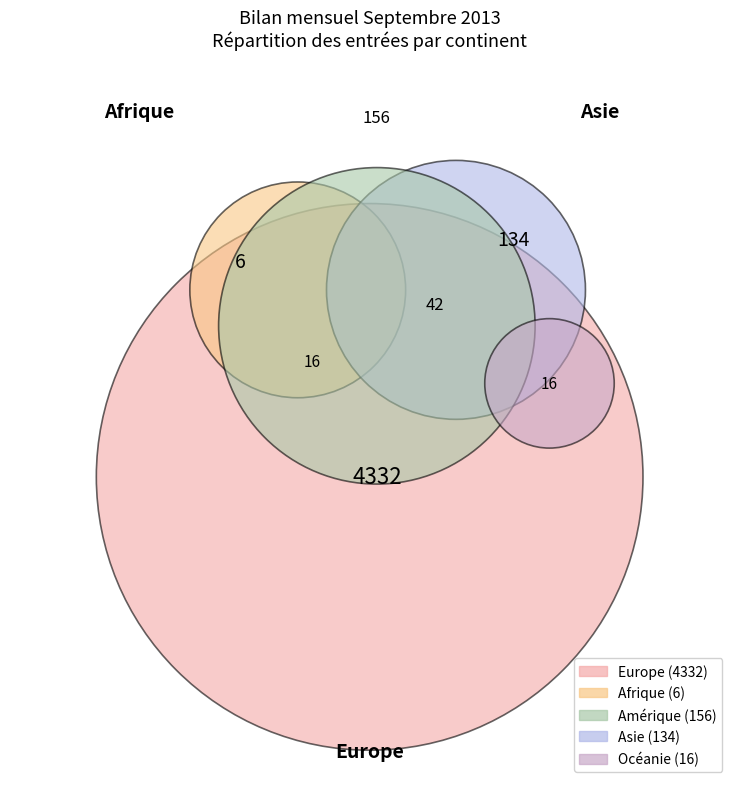

To the nearest percent, what percentage of the pie is Amérique?

3%